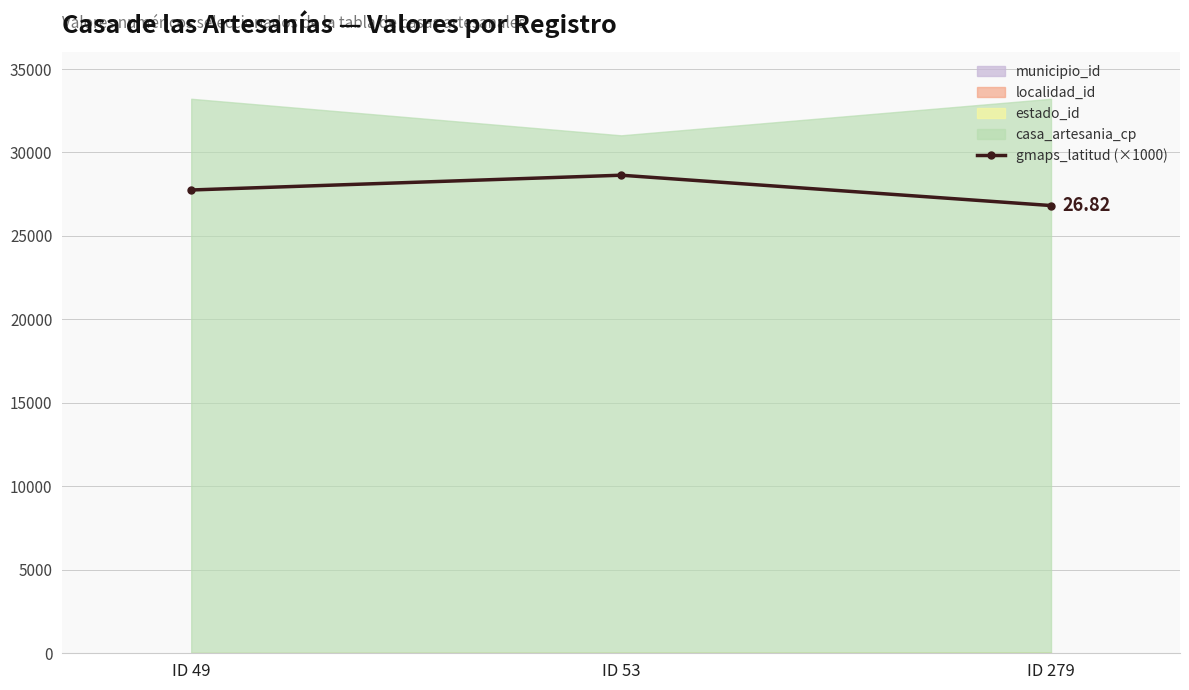

What is the minimum value shown in the chart?

26820.7